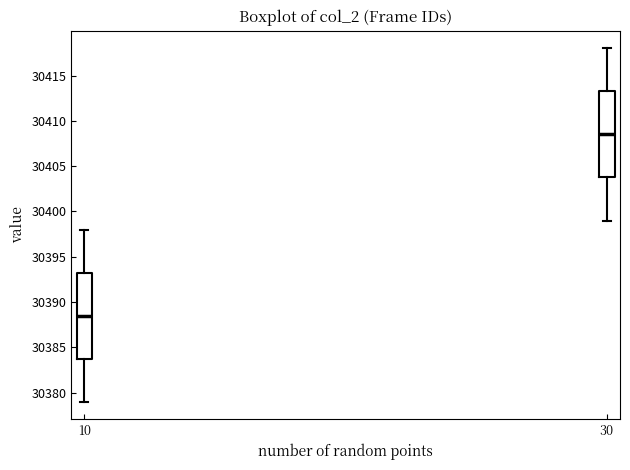

Where does the median line of the box at x = 10 sit on the y-axis? The values are not printed on the chart, so give them approximately, as read against the axis.

30388.5